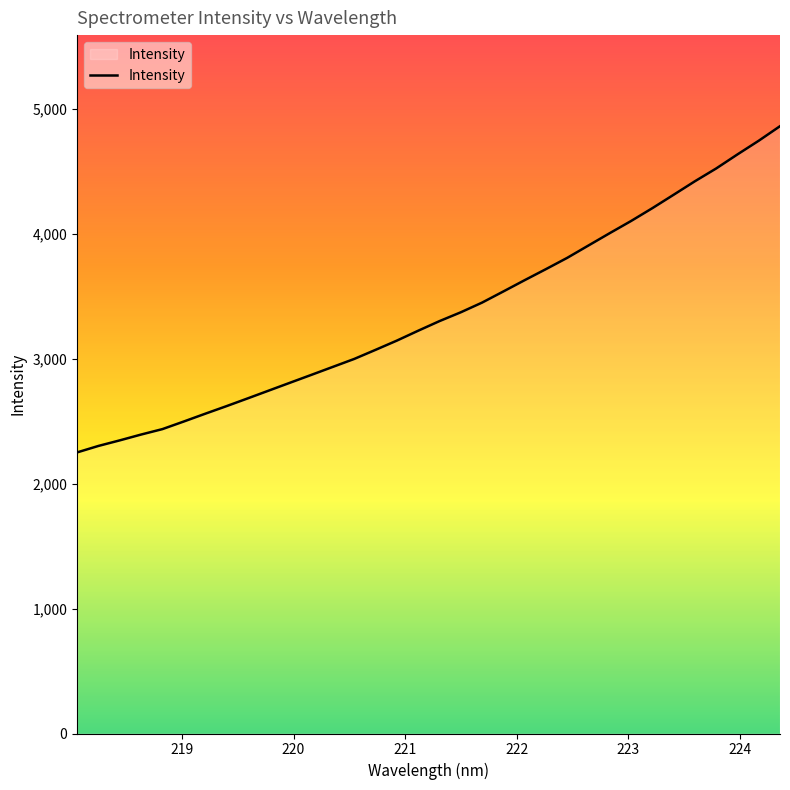

What is the maximum value shown in the chart?

4864.1